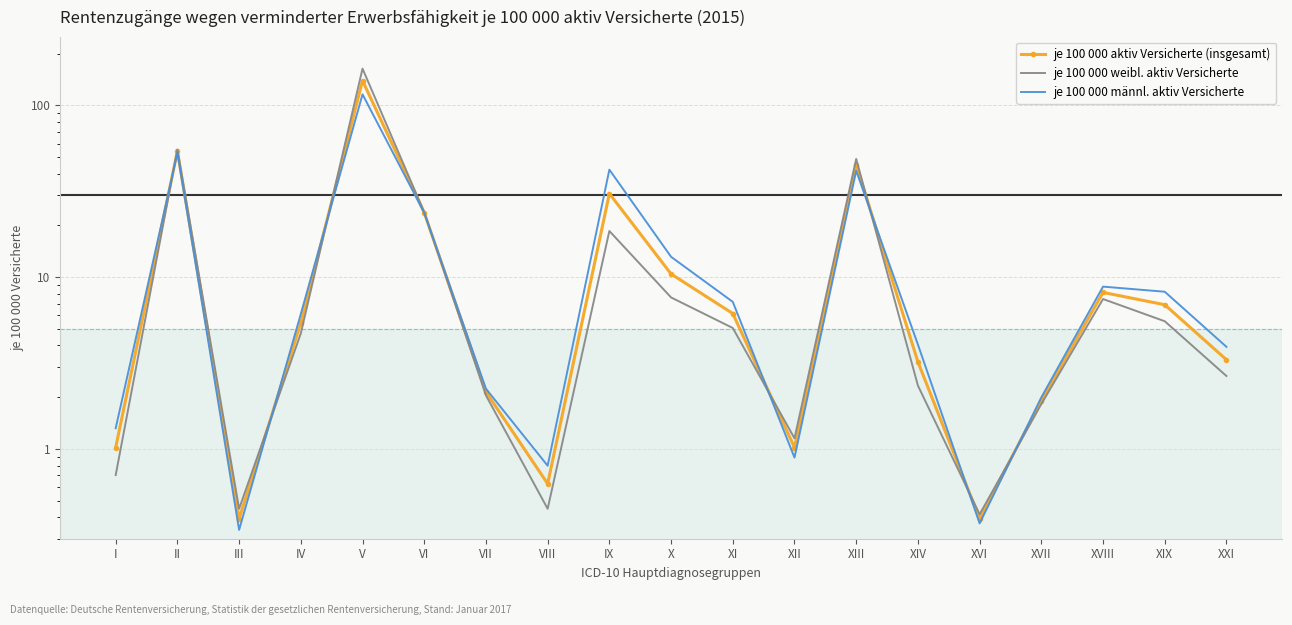

At XIV, list the series in order from smallest to largest.

je 100 000 weibl. aktiv Versicherte, je 100 000 aktiv Versicherte (insgesamt), je 100 000 männl. aktiv Versicherte